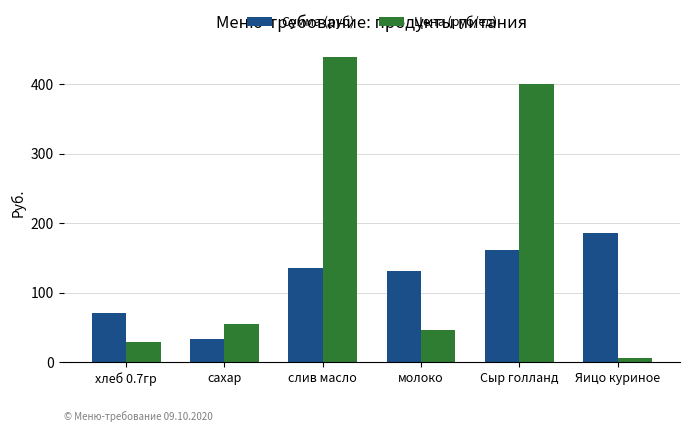

List the series in order of their overall mean, highest first.

Цена (руб/ед), Сумма (руб)